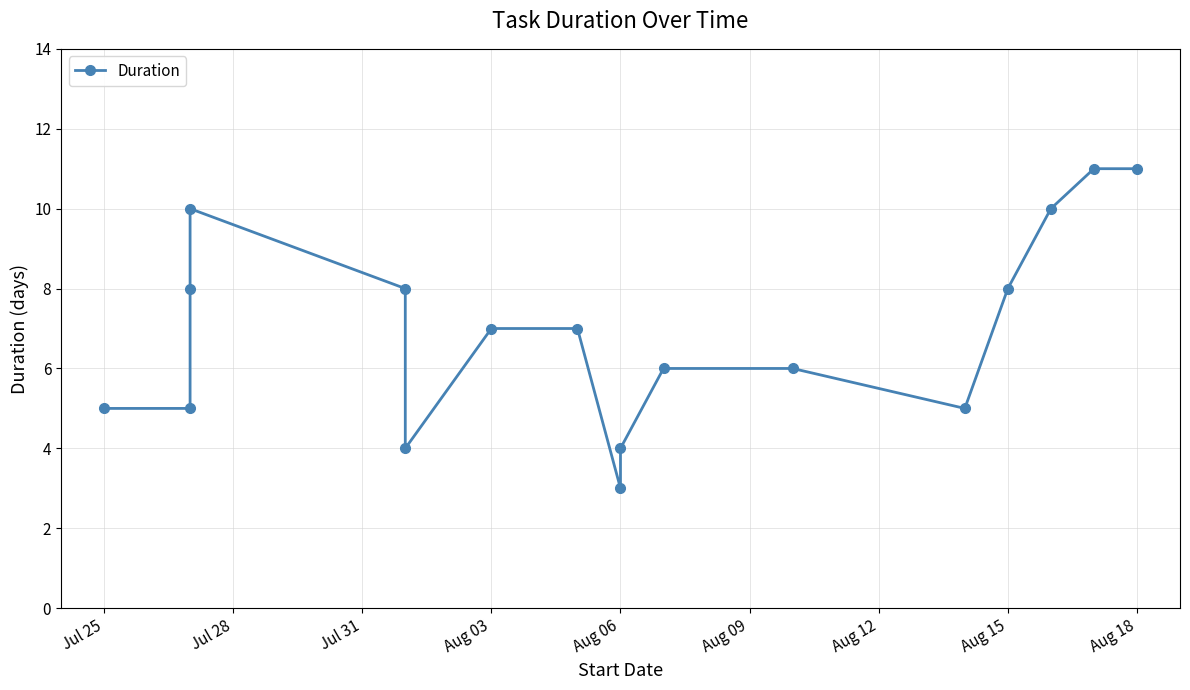

How many interior local valleys (lower than both neighbors) does the data have?

3